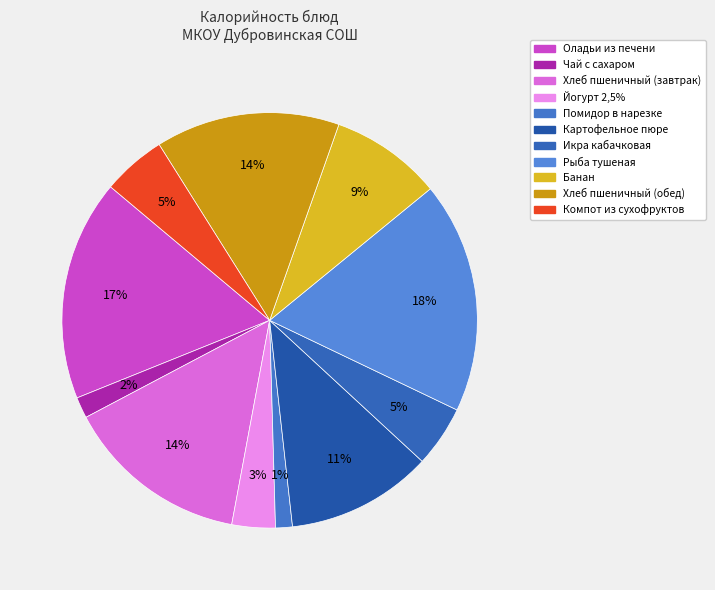

Count the number of slices in the pie.

11